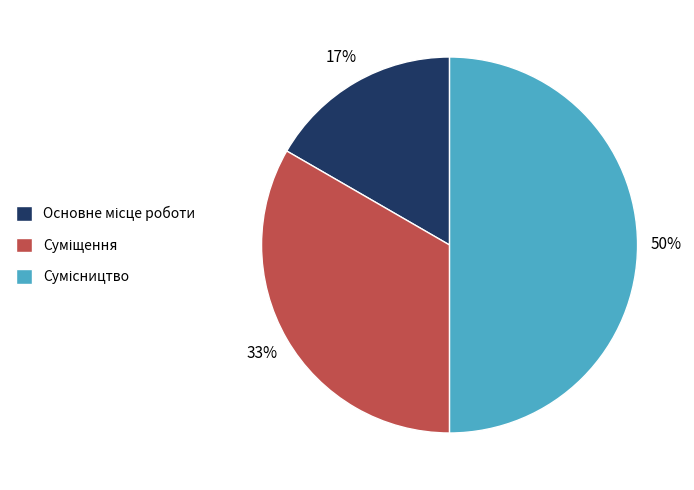

To the nearest percent, what is the average slice percentage?

33%